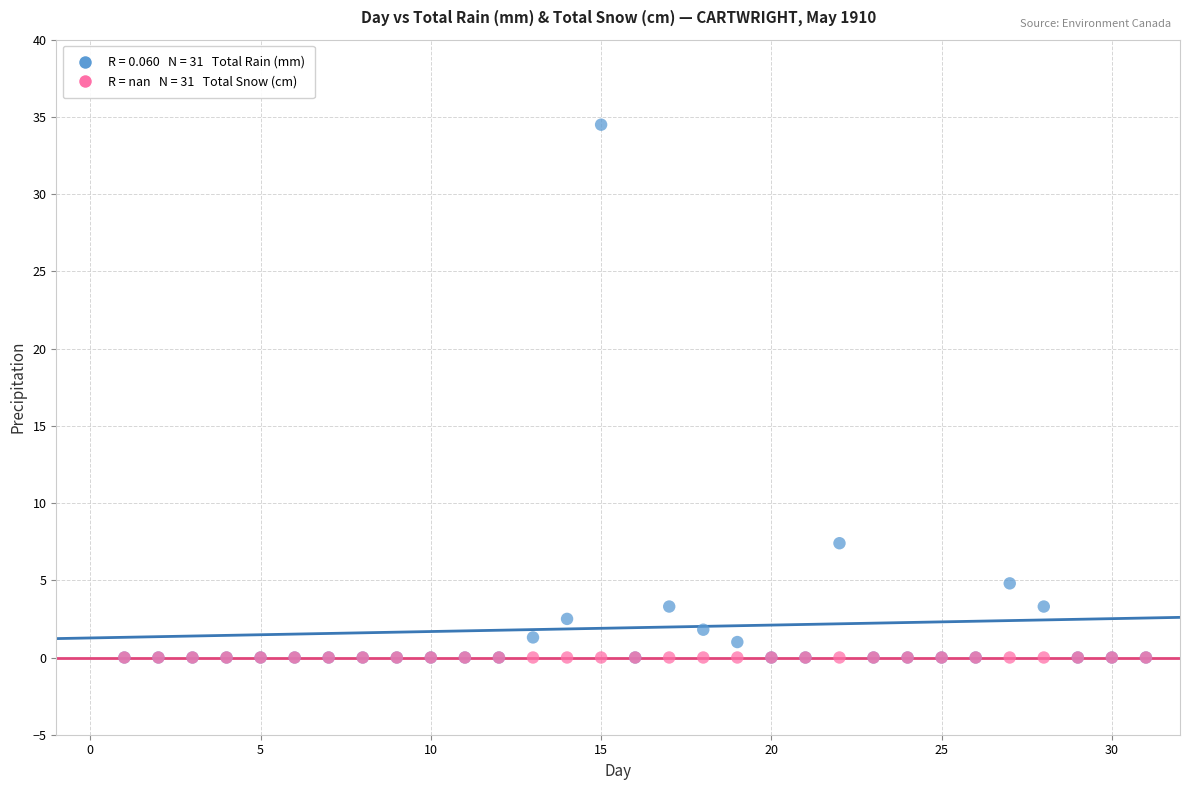

Across all series, what Y value is closest to 17?

7.4